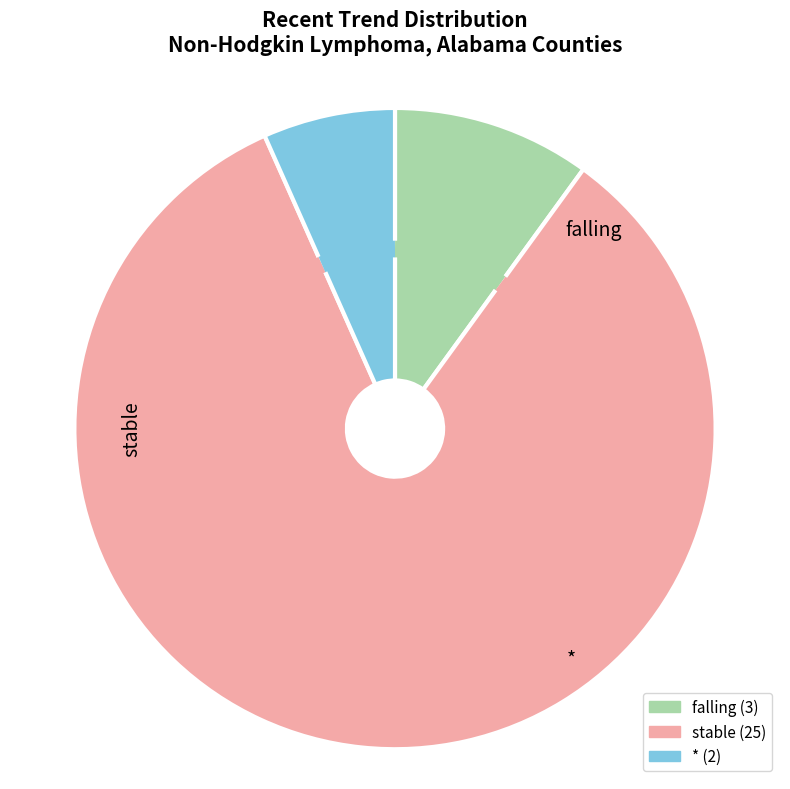

Is there any slice that represents more than half of the pie?

Yes